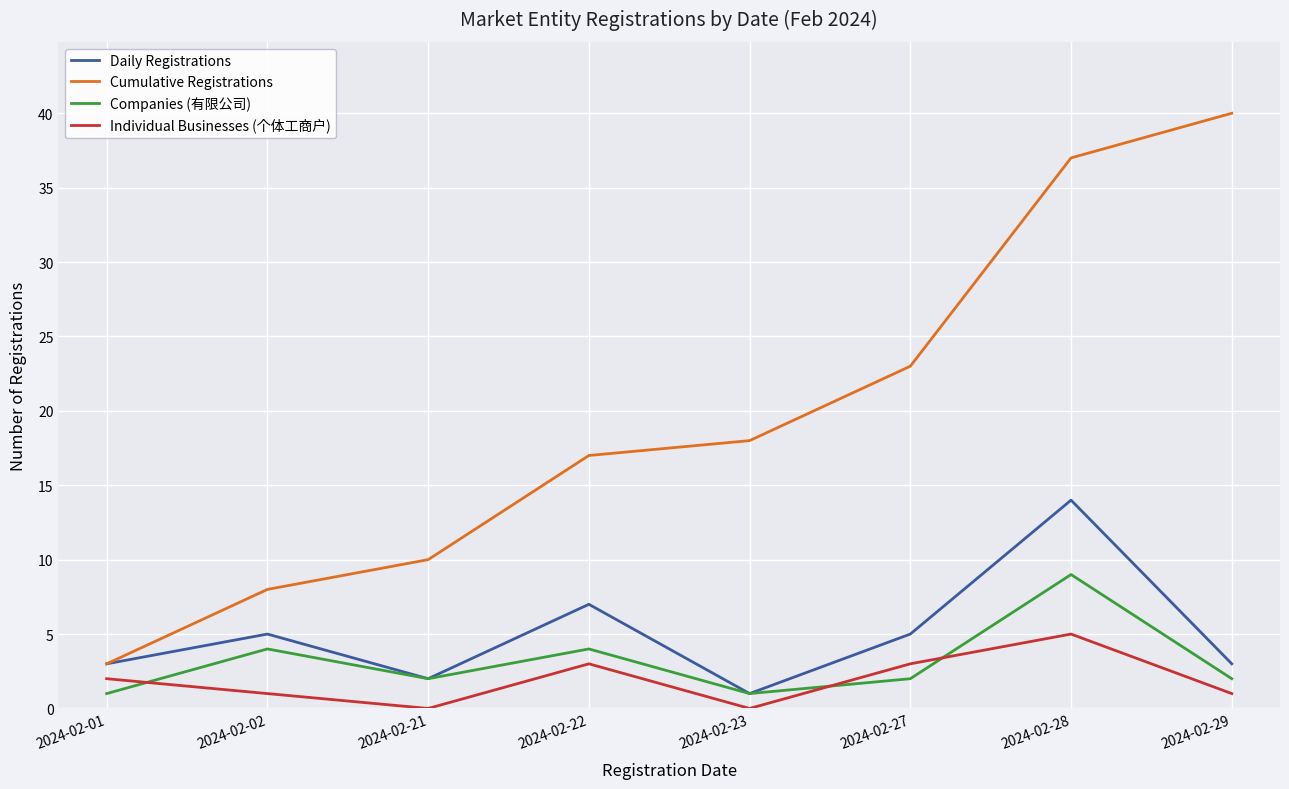

At how many categories does at least one series exceed 14?

5